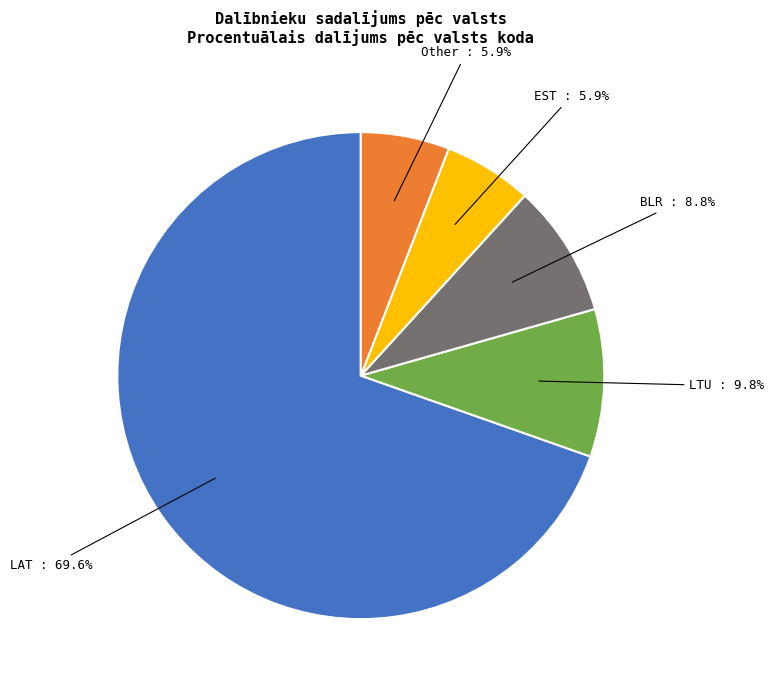

Does any single category account for the majority?

Yes